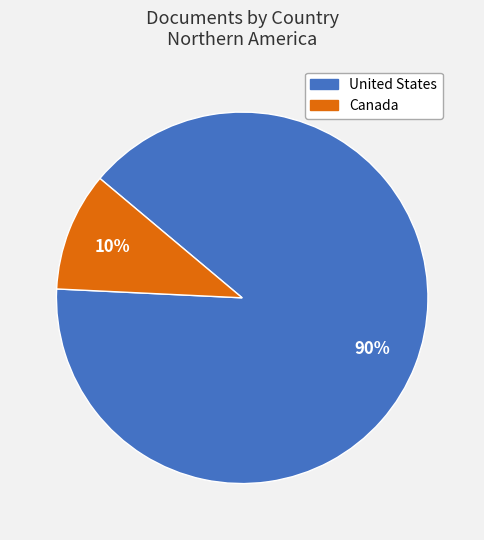

To the nearest percent, what is the average slice percentage?

50%